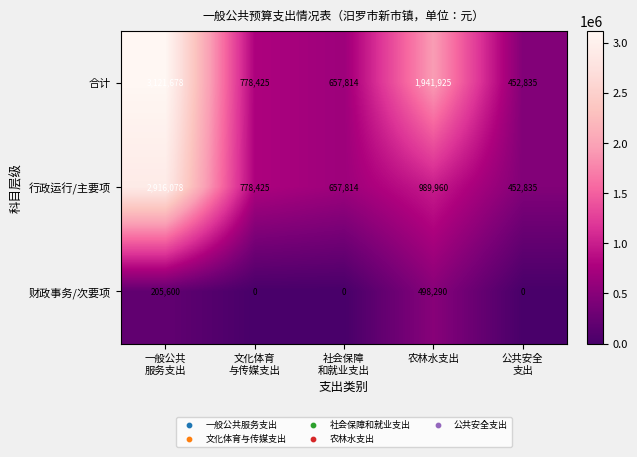

What is the difference between the second highest and second lowest values in the 行政运行/主要项 series?

332146